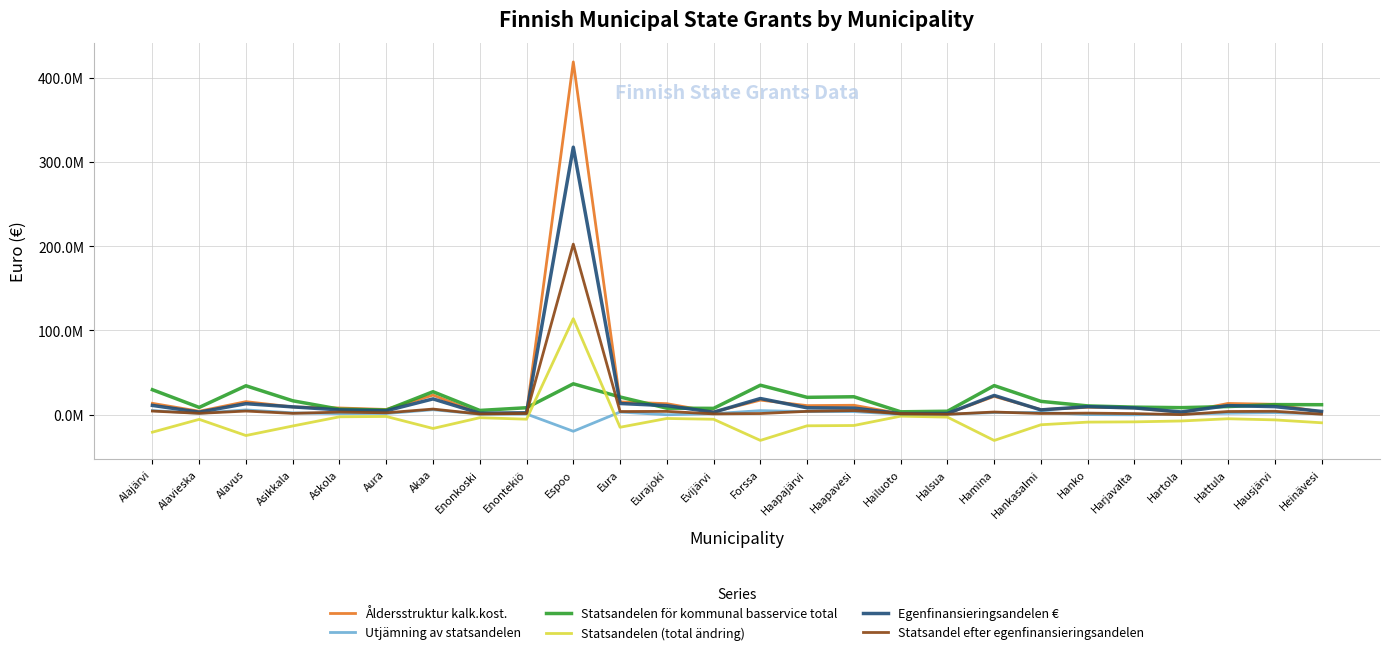

What are all the series names shown in the legend?

Åldersstruktur kalk.kost., Utjämning av statsandelen, Statsandelen för kommunal basservice total, Statsandelen (total ändring), Egenfinansieringsandelen €, Statsandel efter egenfinansieringsandelen